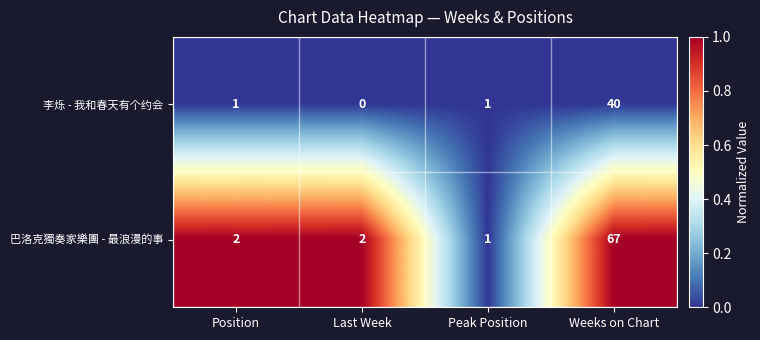

Which label corresponds to the smallest value in the chart?

Last Week